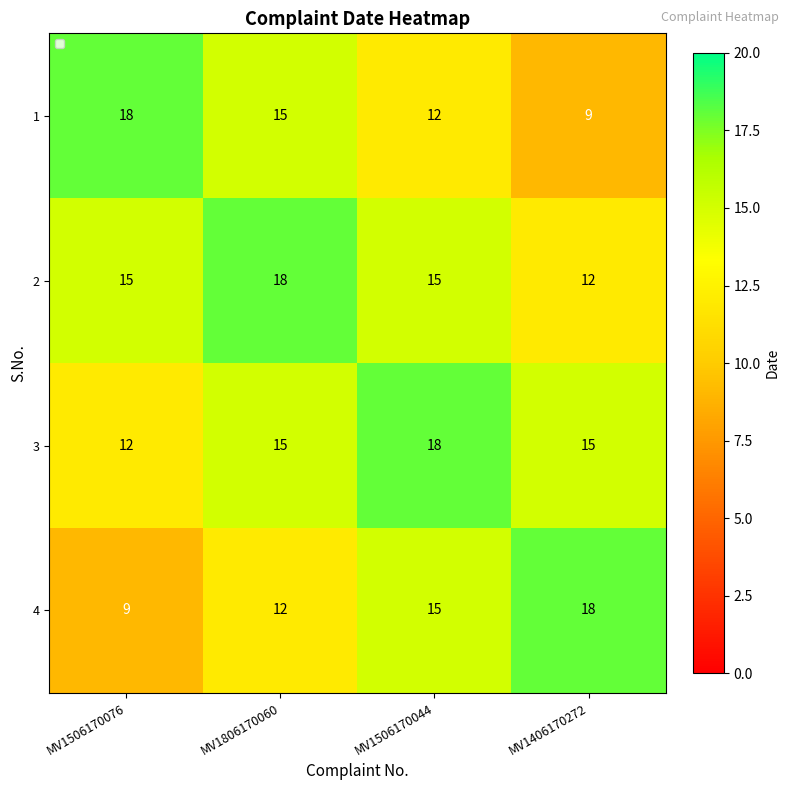

True or false: 2 has a value of 18 at MV1806170060.

True